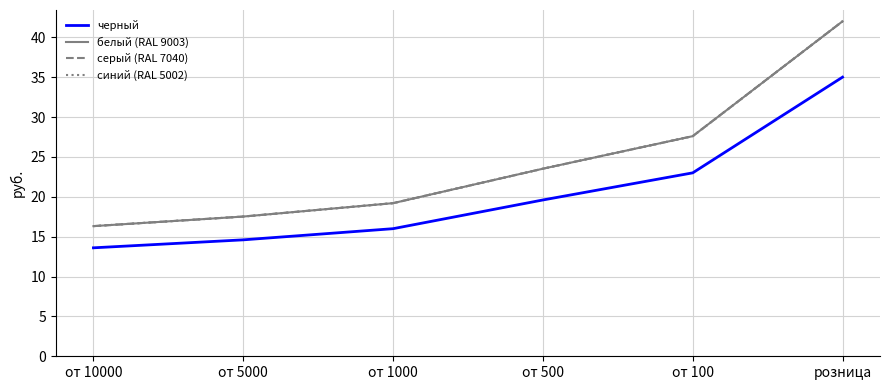

What is the difference between the second highest and second lowest values in the синий (RAL 5002) series?

10.1